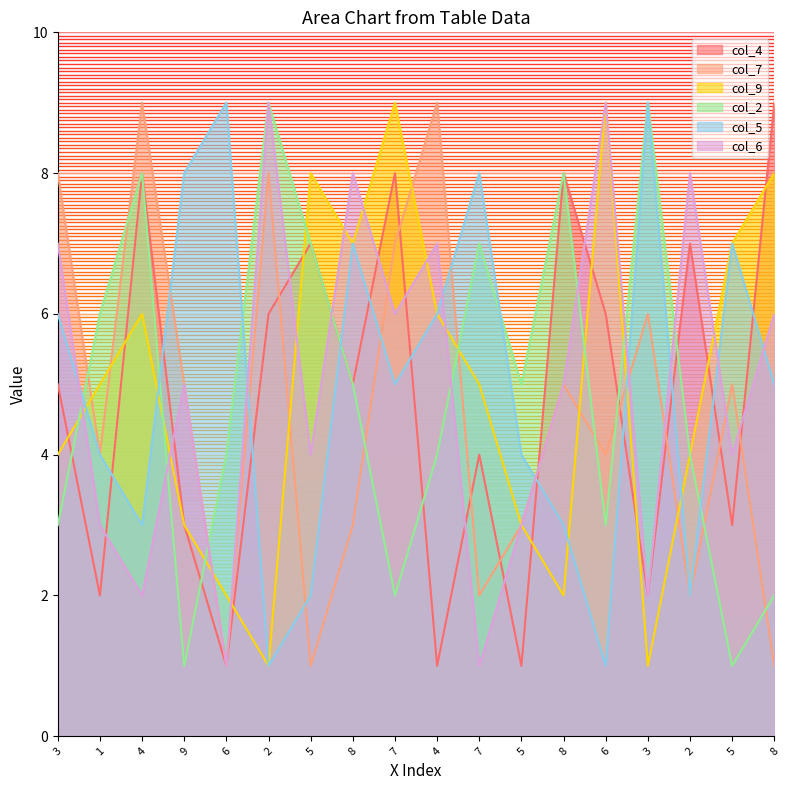

What is the minimum value for col_9?

1